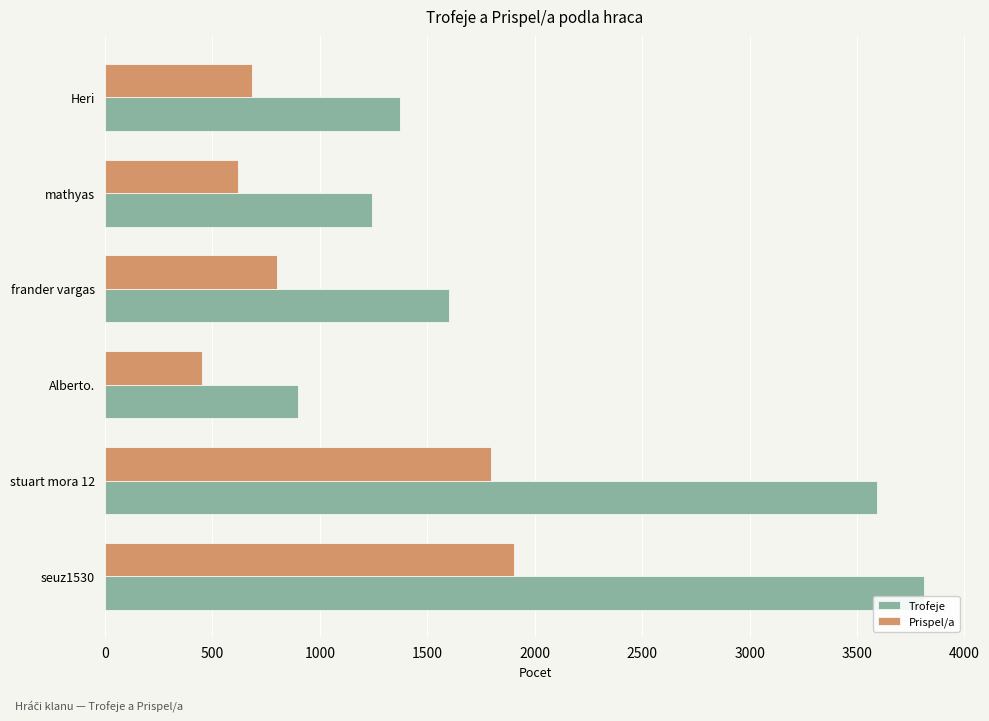

What is the sum of all Prispel/a values?

6260